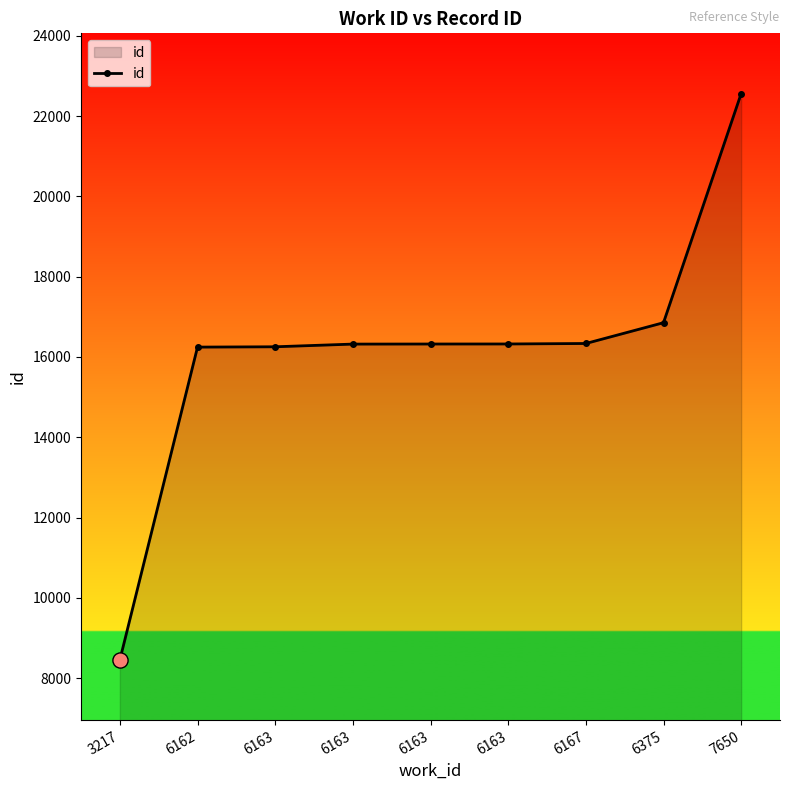

What is the ratio of the value at 6167 to the value at 6163?

1.0